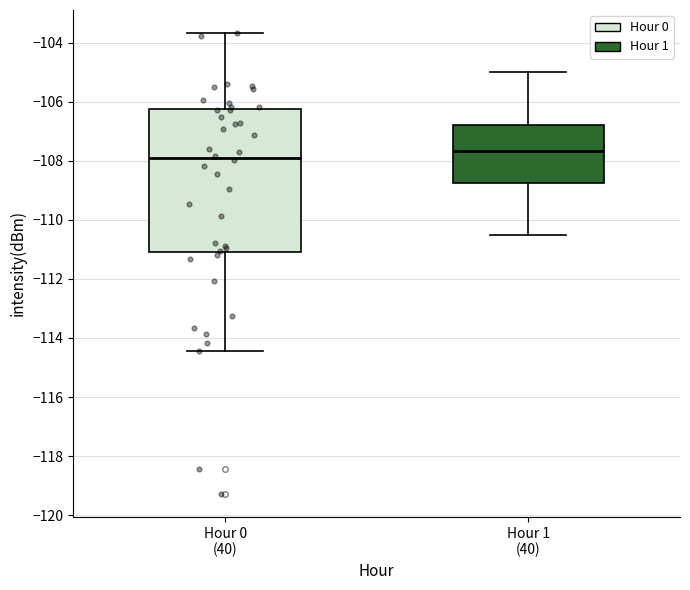

Reading left to right, transcribe this box plot: for each box, give where its median line is, the range the box spans, and where its two whiskers end, as read against the y-axis. The values are not printed on the chart, so give them approximately, as read against the axis.

Hour 0 (40): median -108.0, box -111.0 to -106.2, whiskers -114.4 to -103.6
Hour 1 (40): median -107.6, box -108.8 to -106.8, whiskers -110.4 to -105.0